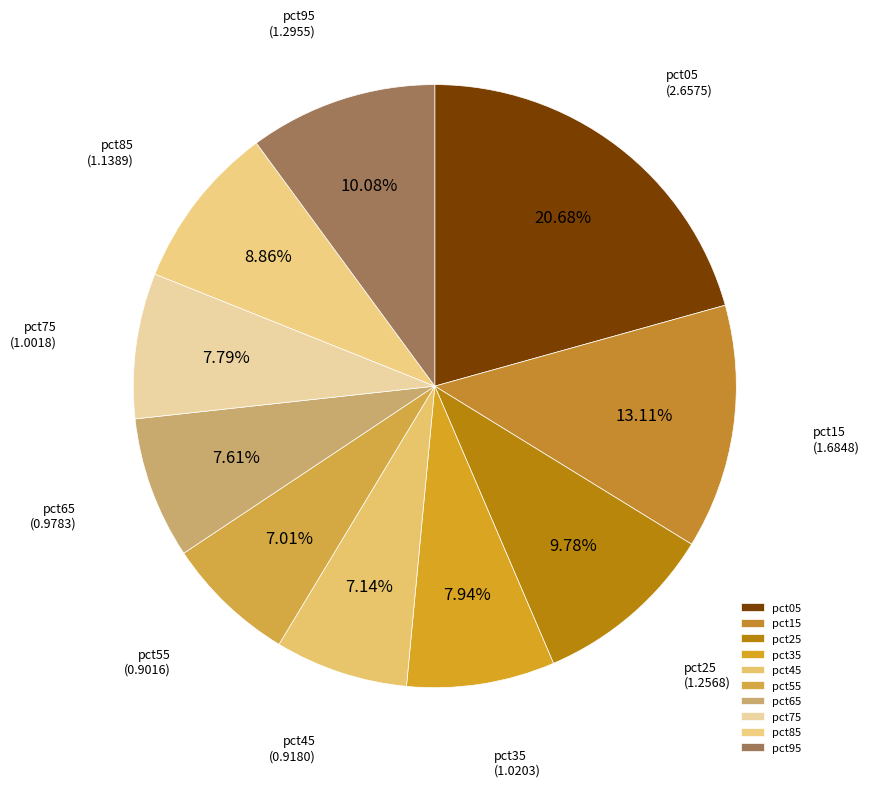

What is the ratio of the value at pct15 to the value at pct95?

1.3